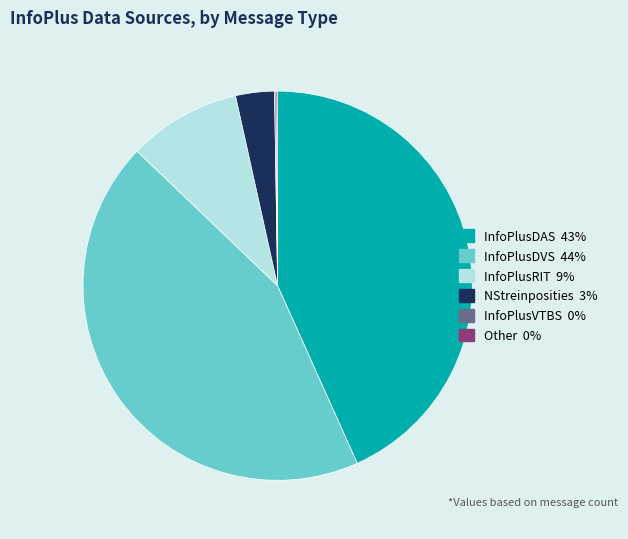

Is there a majority slice in this chart?

No